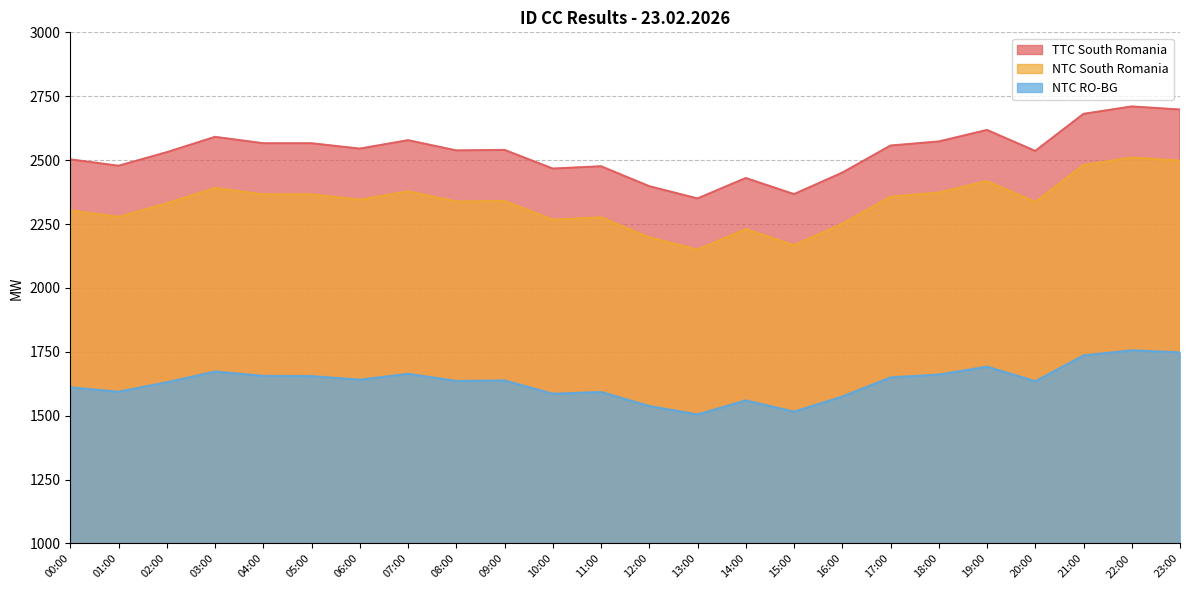

True or false: NTC RO-BG has a value of 850 at 10:00.

False